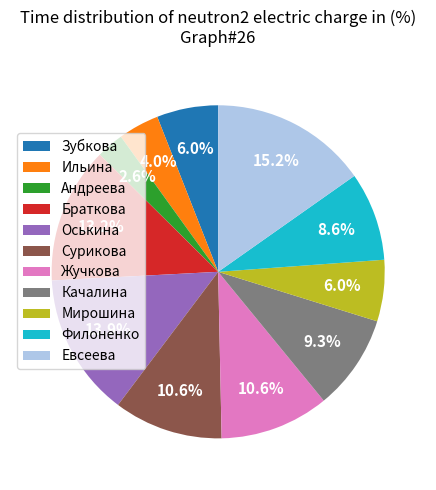

Between Жучкова and Филоненко, which is larger?

Жучкова